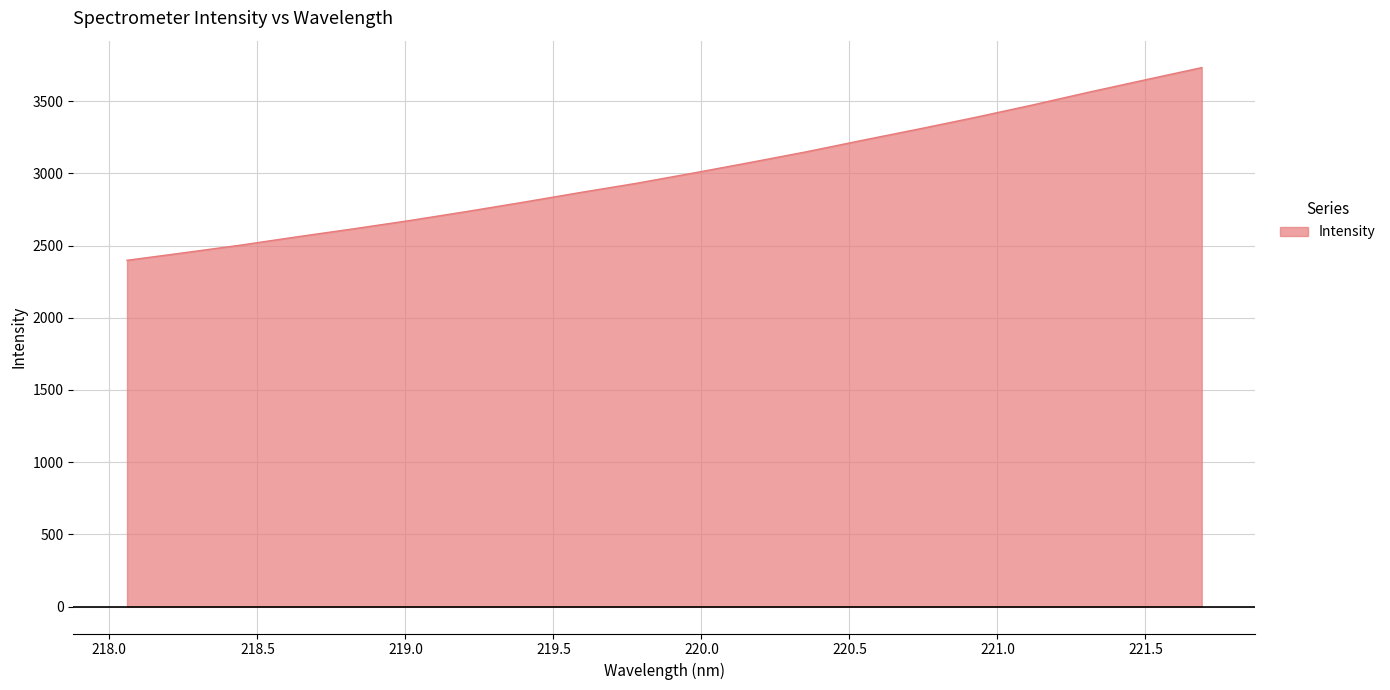

What is the greatest value displayed?

3732.7